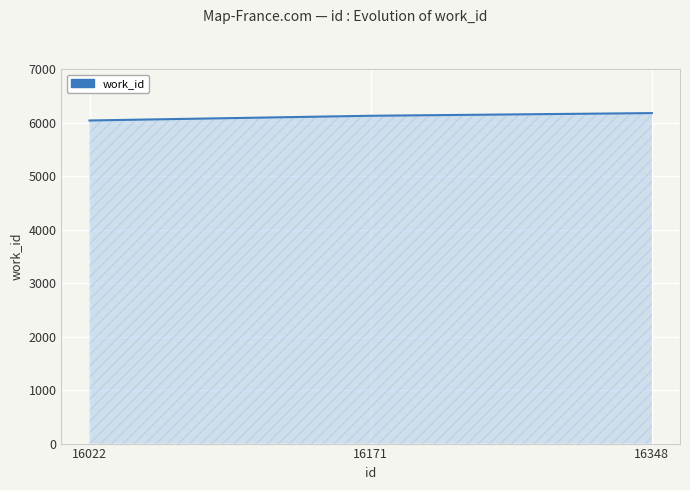

What is the smallest value displayed?

6038